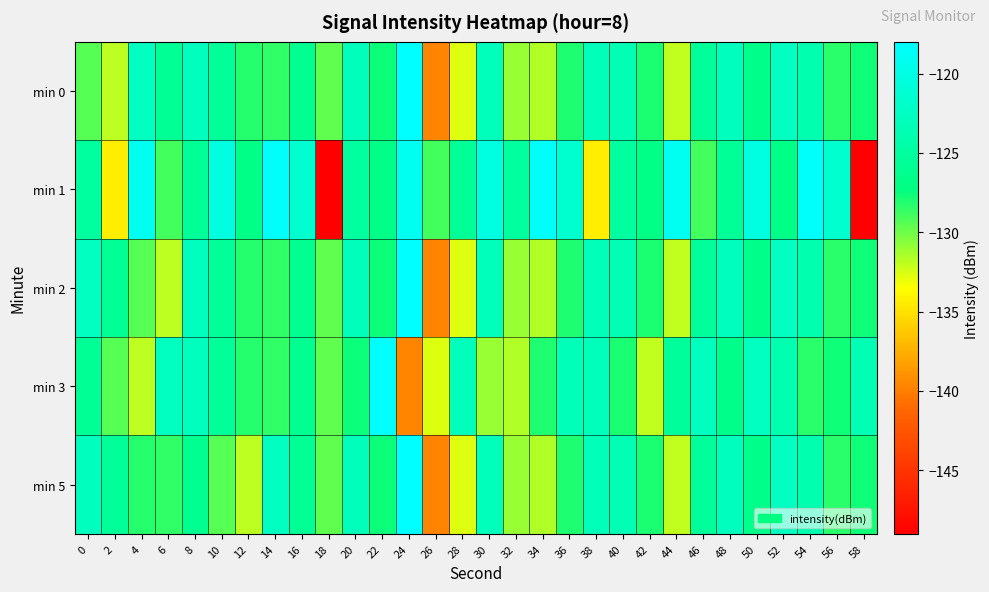

List the series in order of their peak value, lowest first.

min 1, min 0, min 2, min 3, min 5